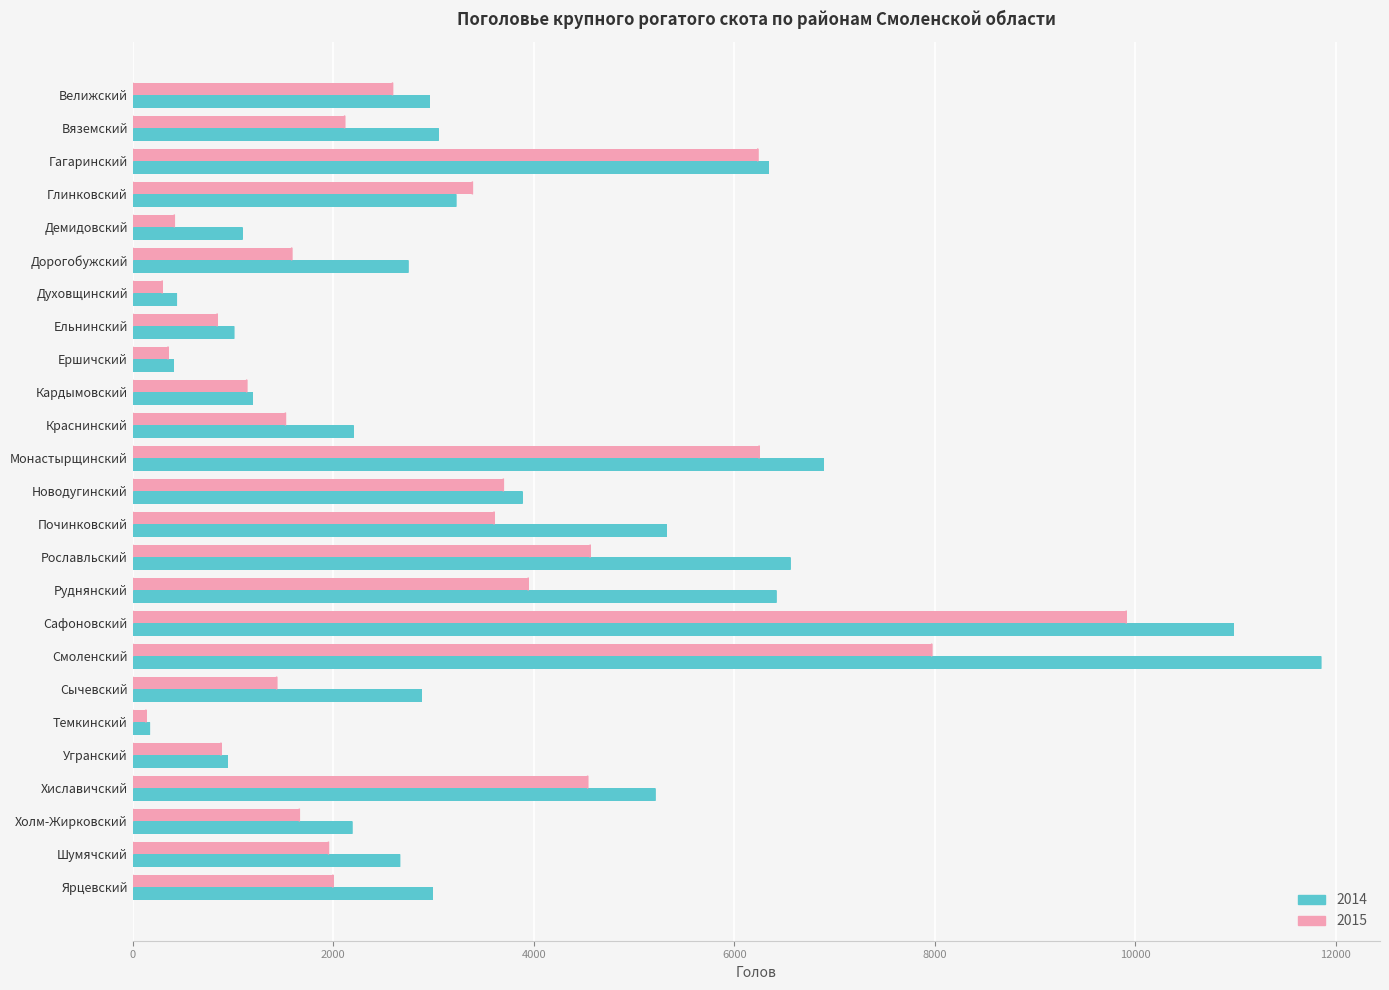

Rank the series by their average value, from lowest to highest.

2015, 2014